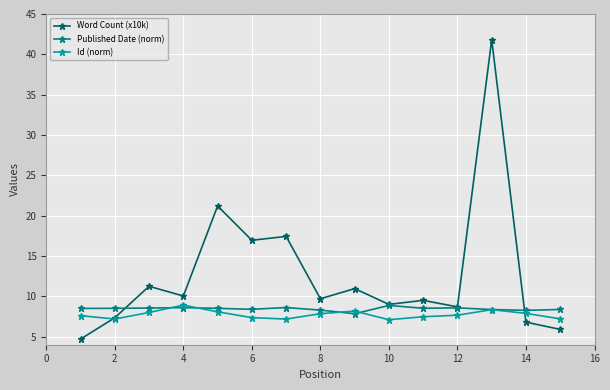

What is the smallest value displayed?

4.7